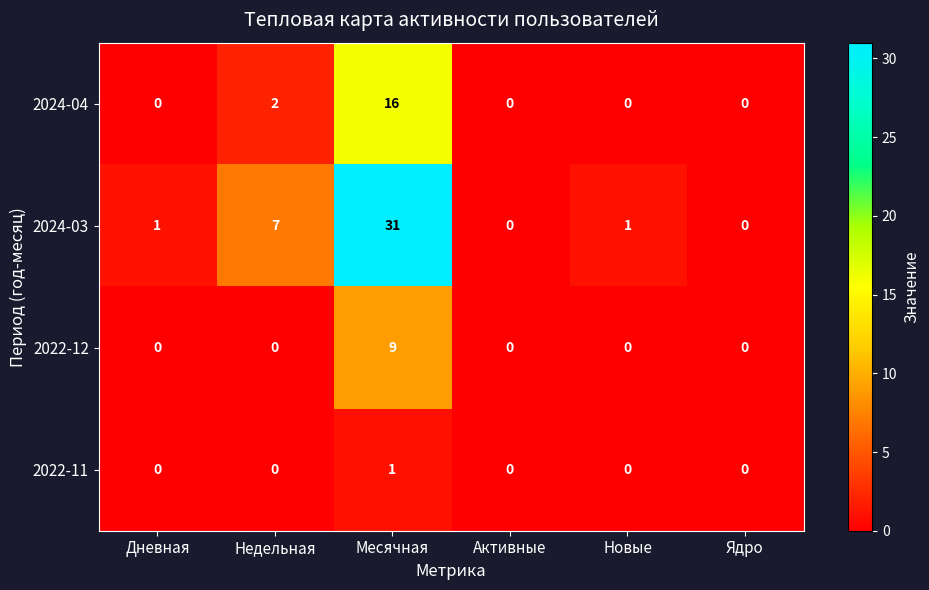

What is the sum of the 2024-03 values at Активные and Недельная?

7